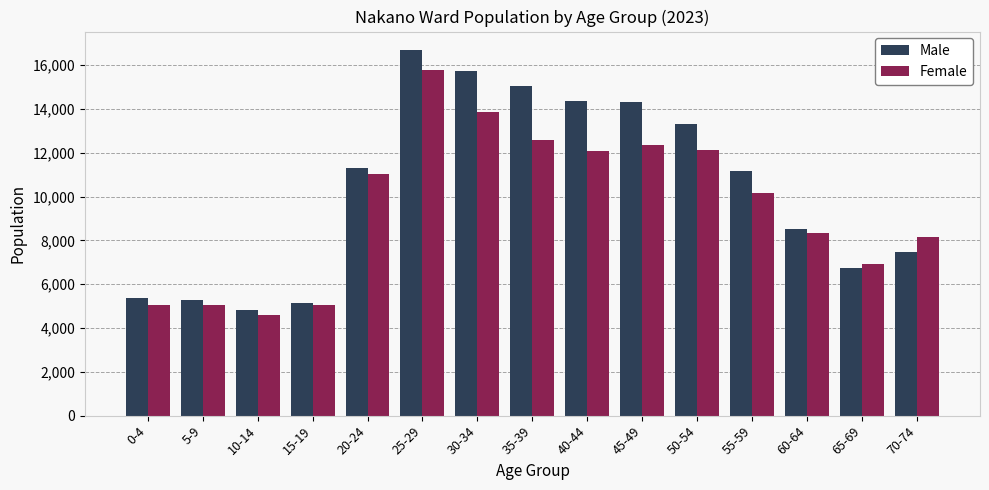

What is the lowest value of the Male series?

4817